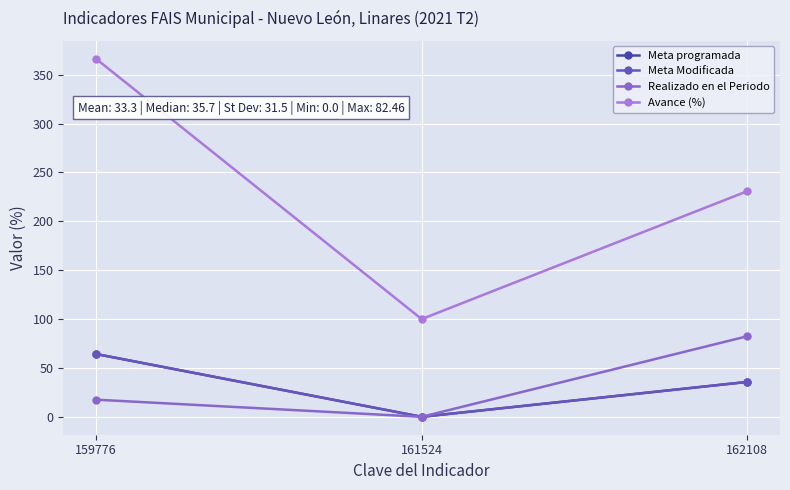

How many series are shown in this chart?

4